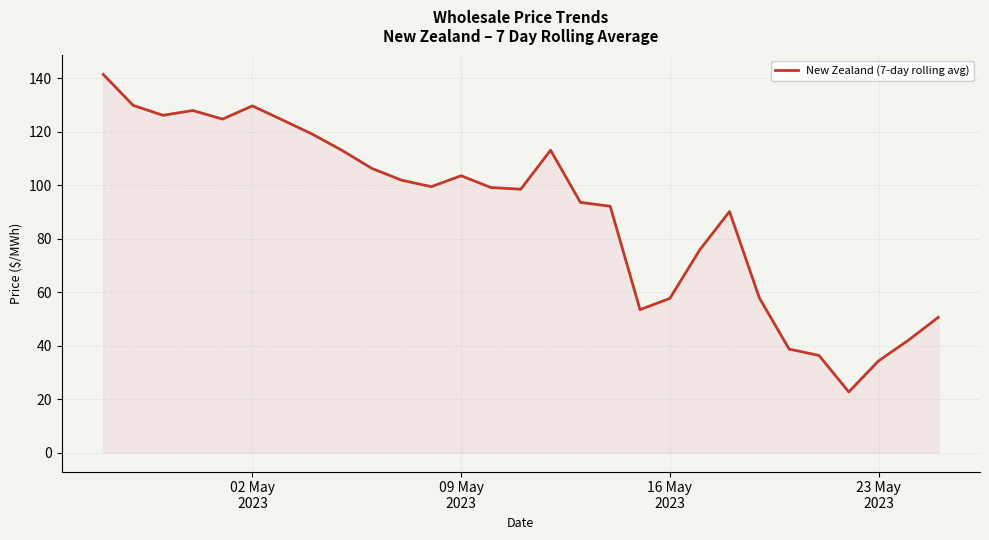

What is the greatest value displayed?

141.4